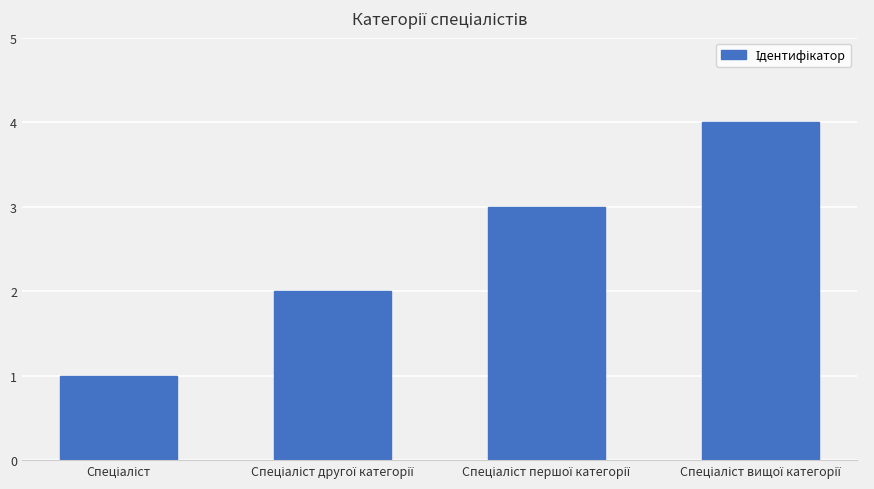

What is the maximum value shown in the chart?

4